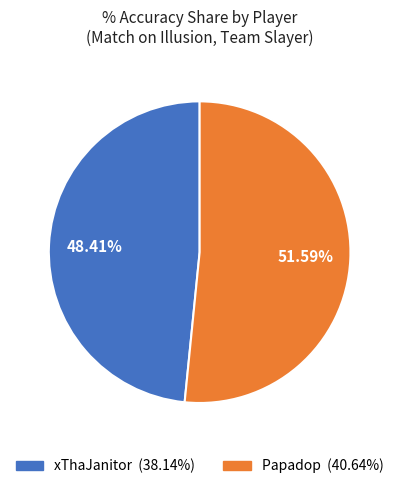

Approximately how many times larger is the value at xThaJanitor compared to Papadop?

0.9